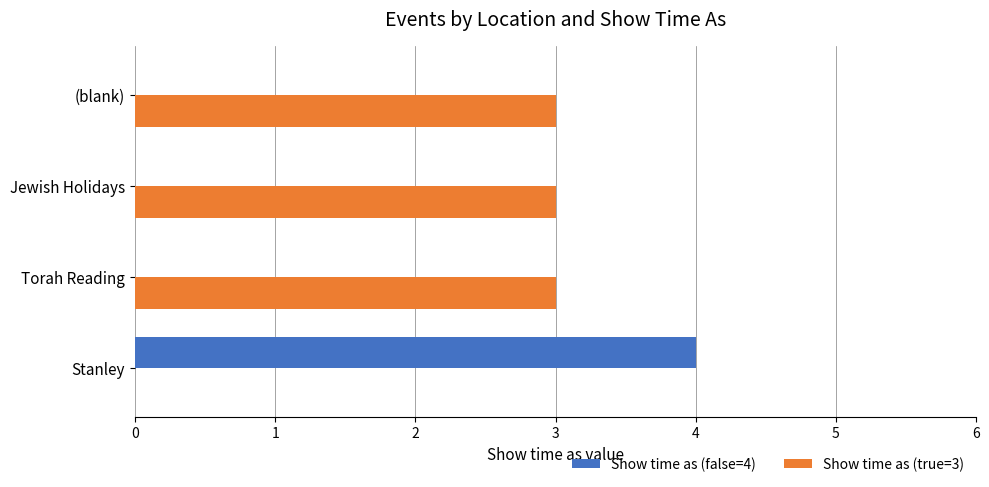

What is the greatest value displayed?

4